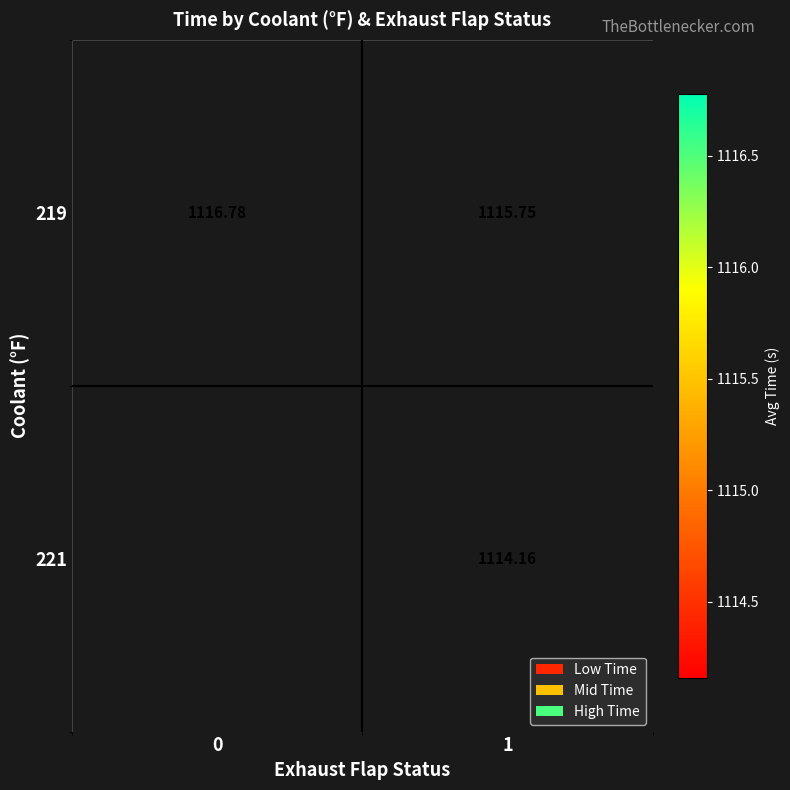

The 219 series shows 1116.8 at 0. True or false?

True